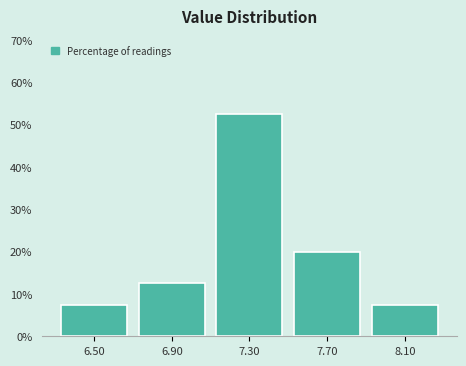

Reading right to left, list all the values displayed in this chart.

7.5	20.0	52.5	12.5	7.5